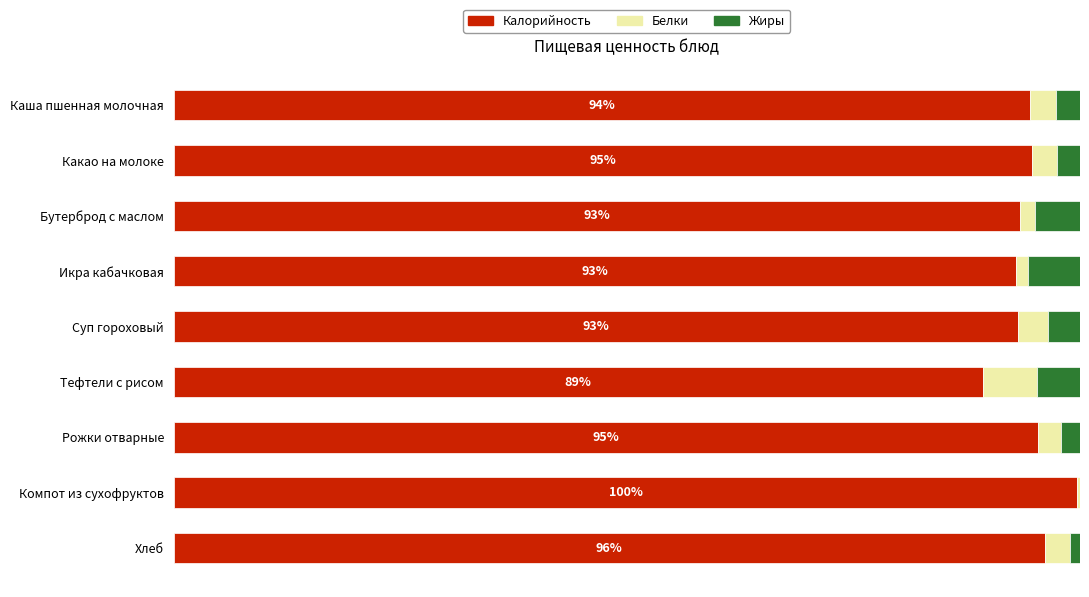

What is the difference between the second highest and second lowest values in the Белки series?

2.0